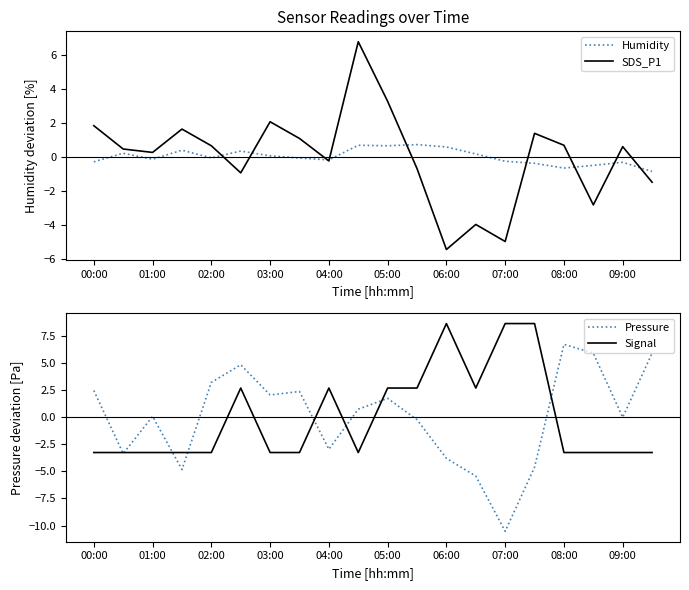

Is it true that Pressure equals 3.8 at 07:00?

False